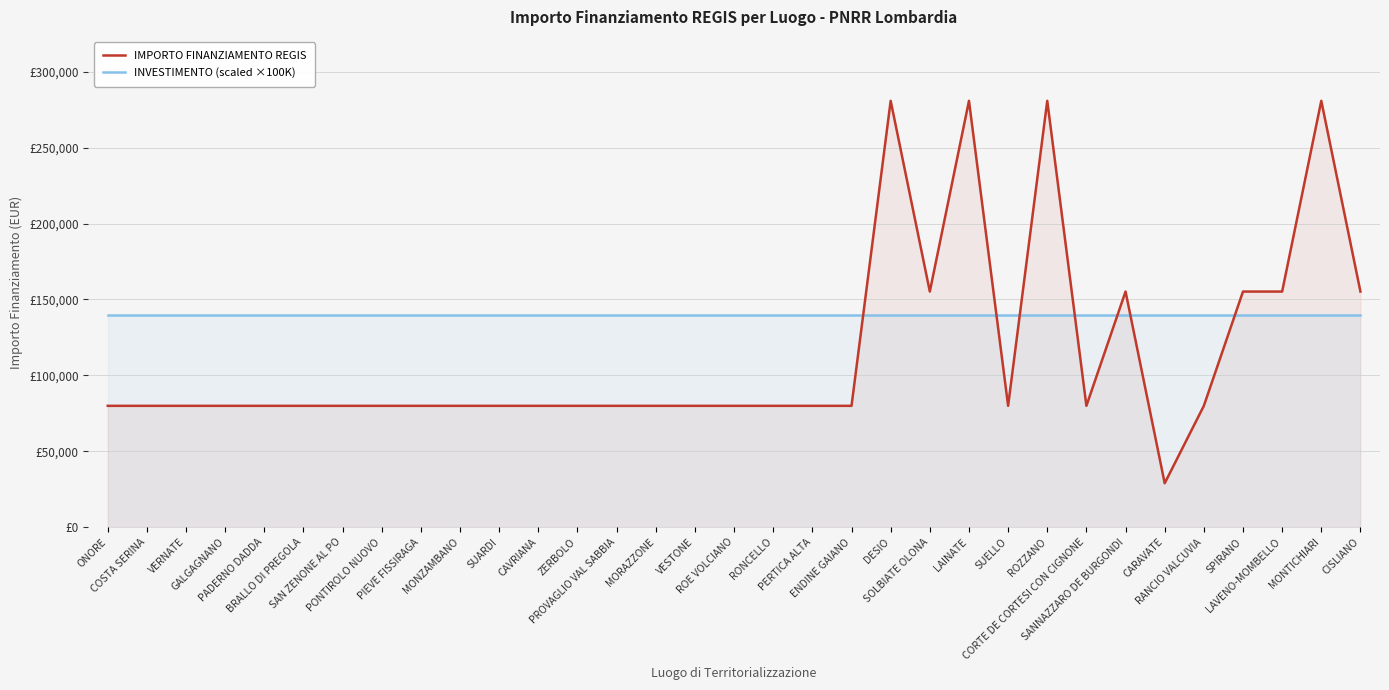

Between SPIRANO and VESTONE, which is larger?

SPIRANO